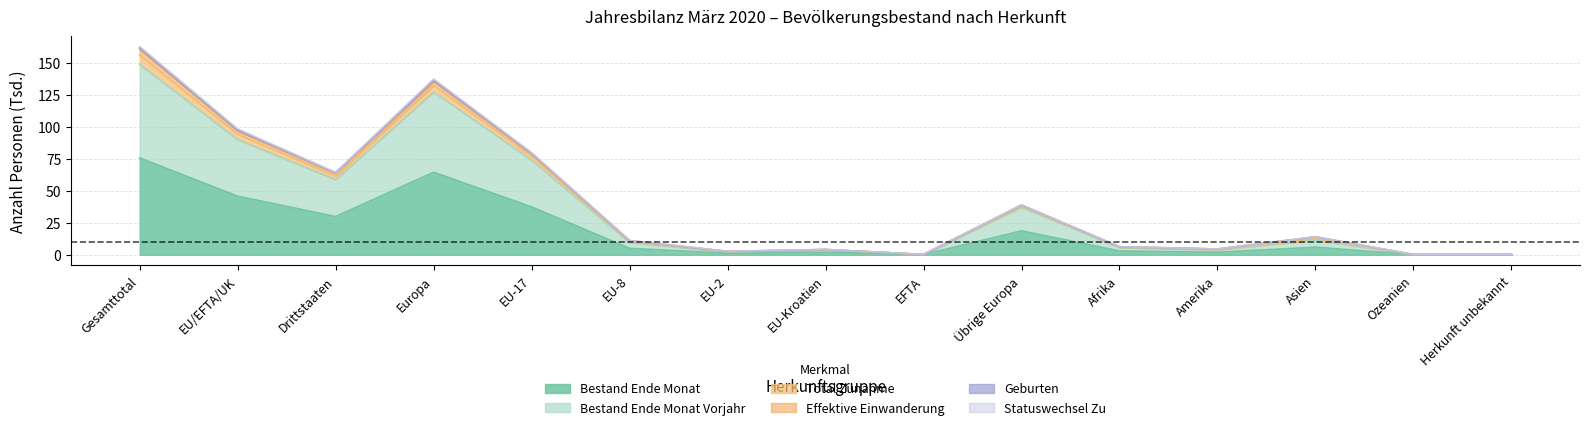

Which category has the highest value in the Bestand Ende Monat series?

Gesamttotal